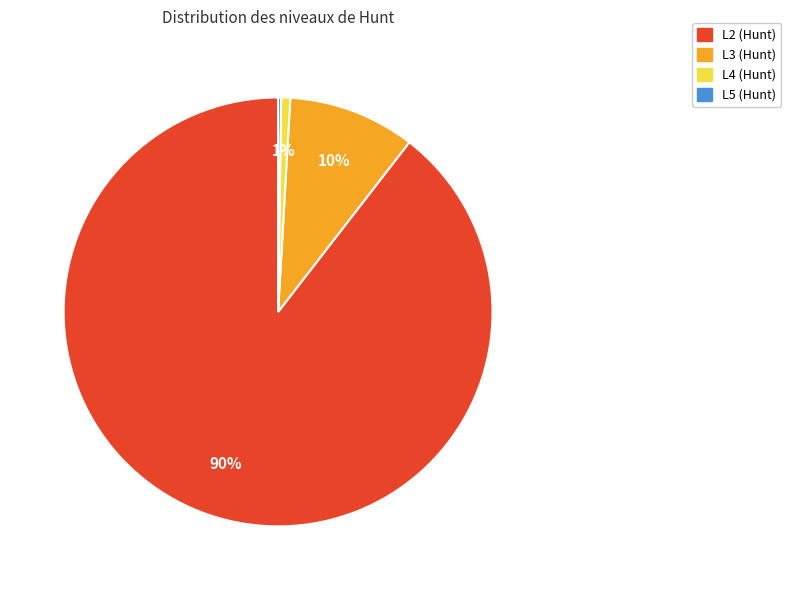

Which slice represents more than half of the pie?

L2 (Hunt)